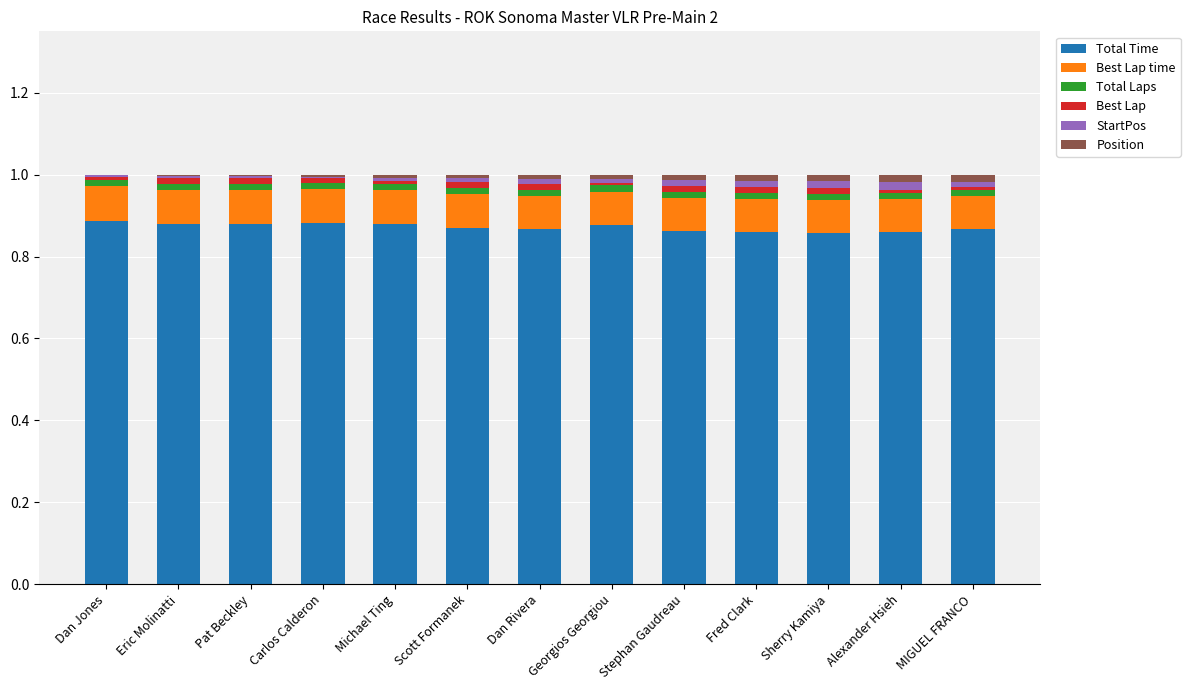

The Total Time series shows 0.9 at Eric Molinatti. True or false?

True